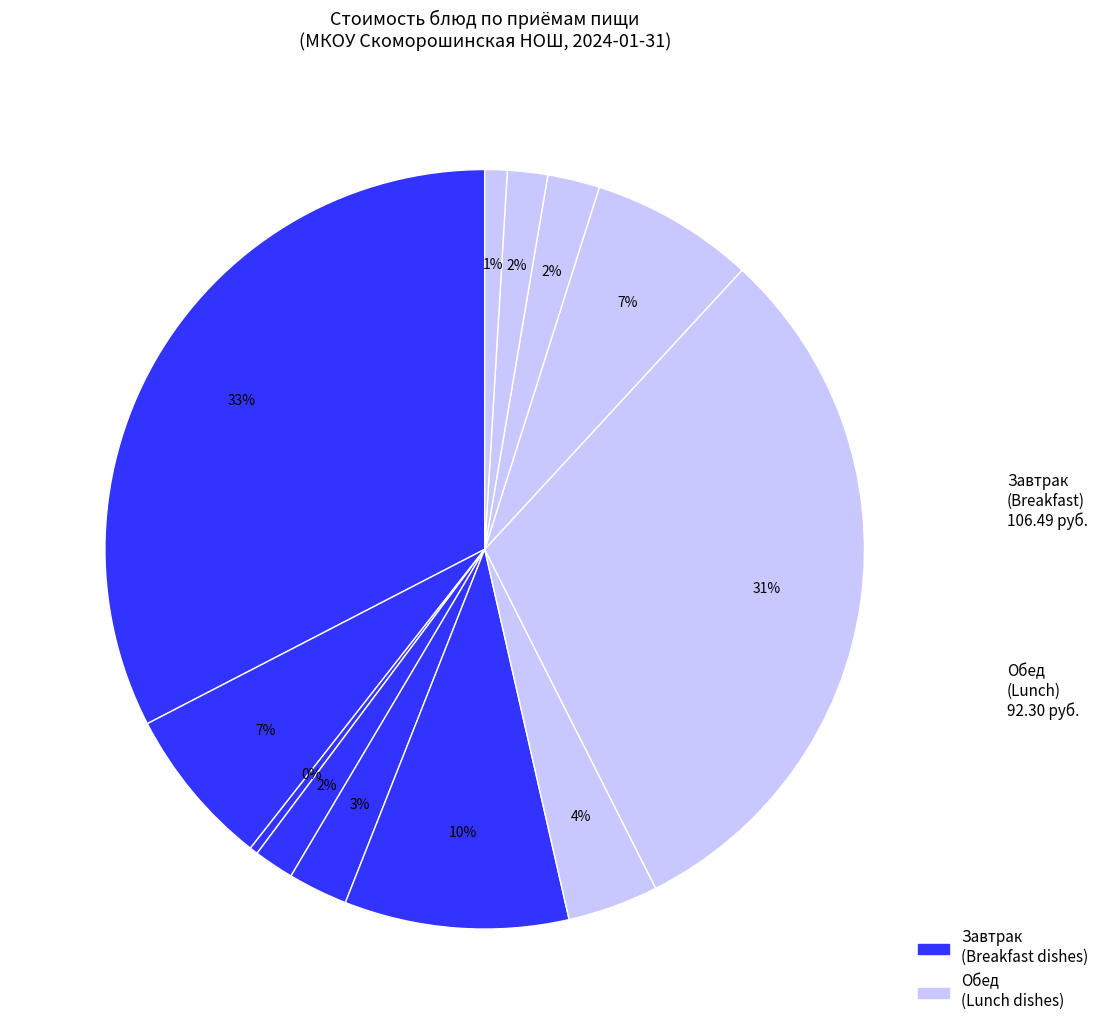

How many slices are in this pie chart?

12